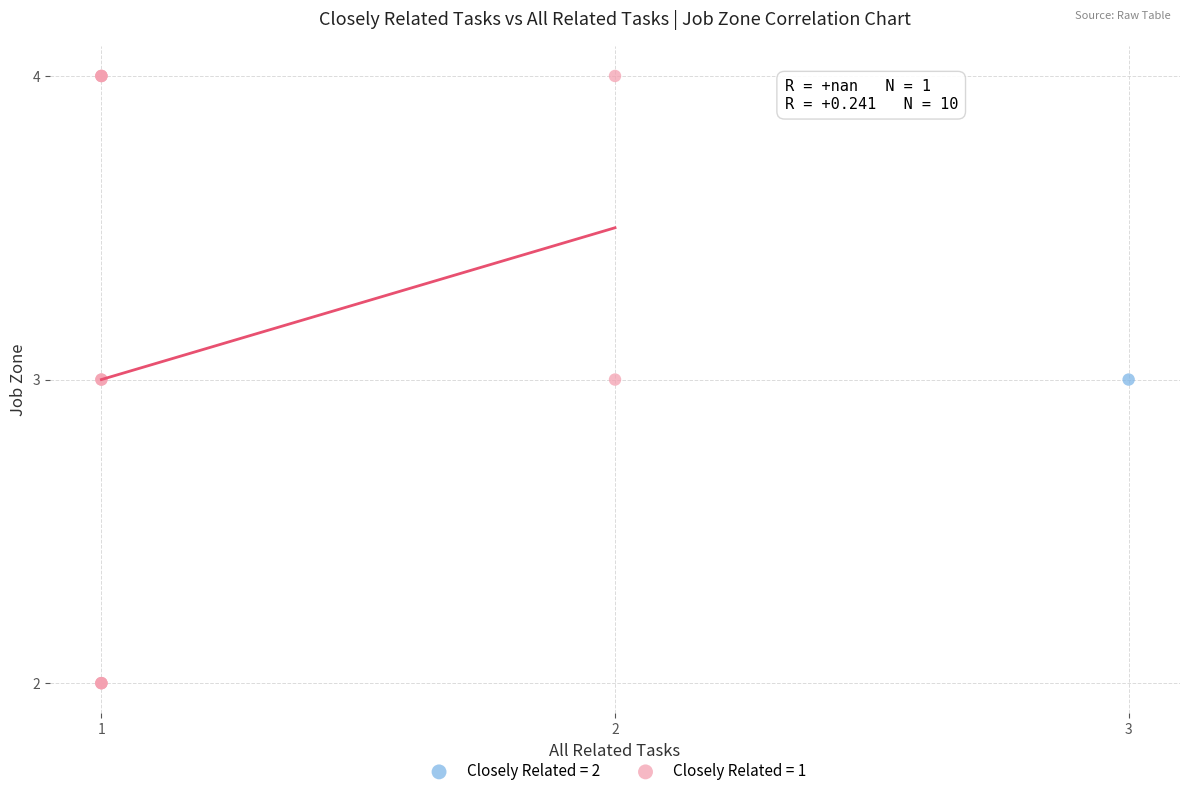

Which series reaches the minimum Y coordinate?

Closely Related = 1